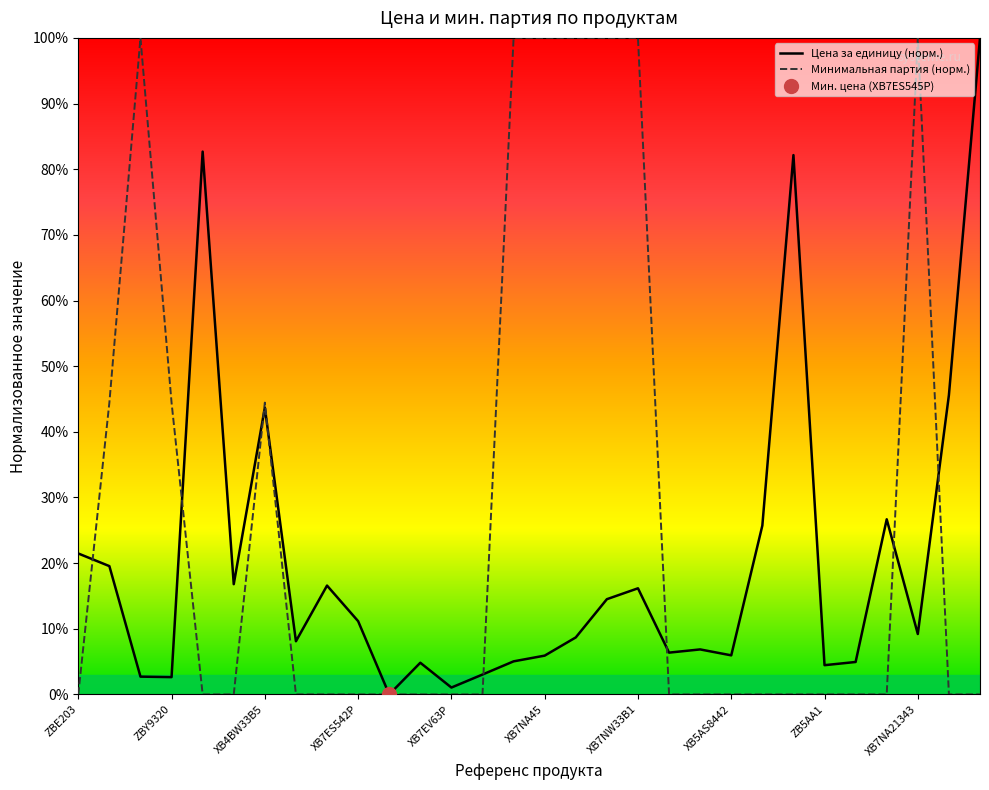

What is the maximum value for Цена за единицу (норм.)?

100.0